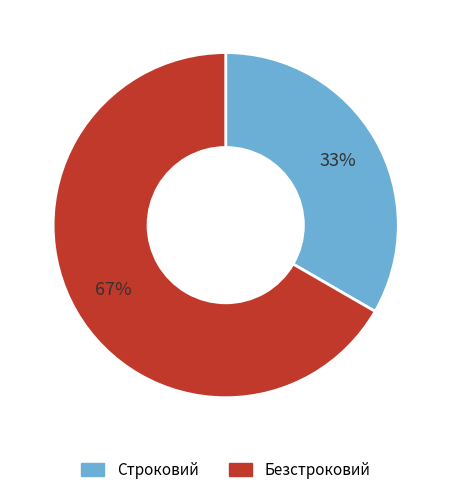

Which slice is the smallest?

Строковий